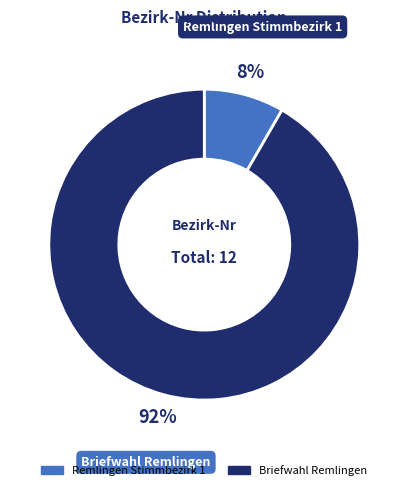

Between Briefwahl Remlingen and Remlingen Stimmbezirk 1, which is larger?

Briefwahl Remlingen